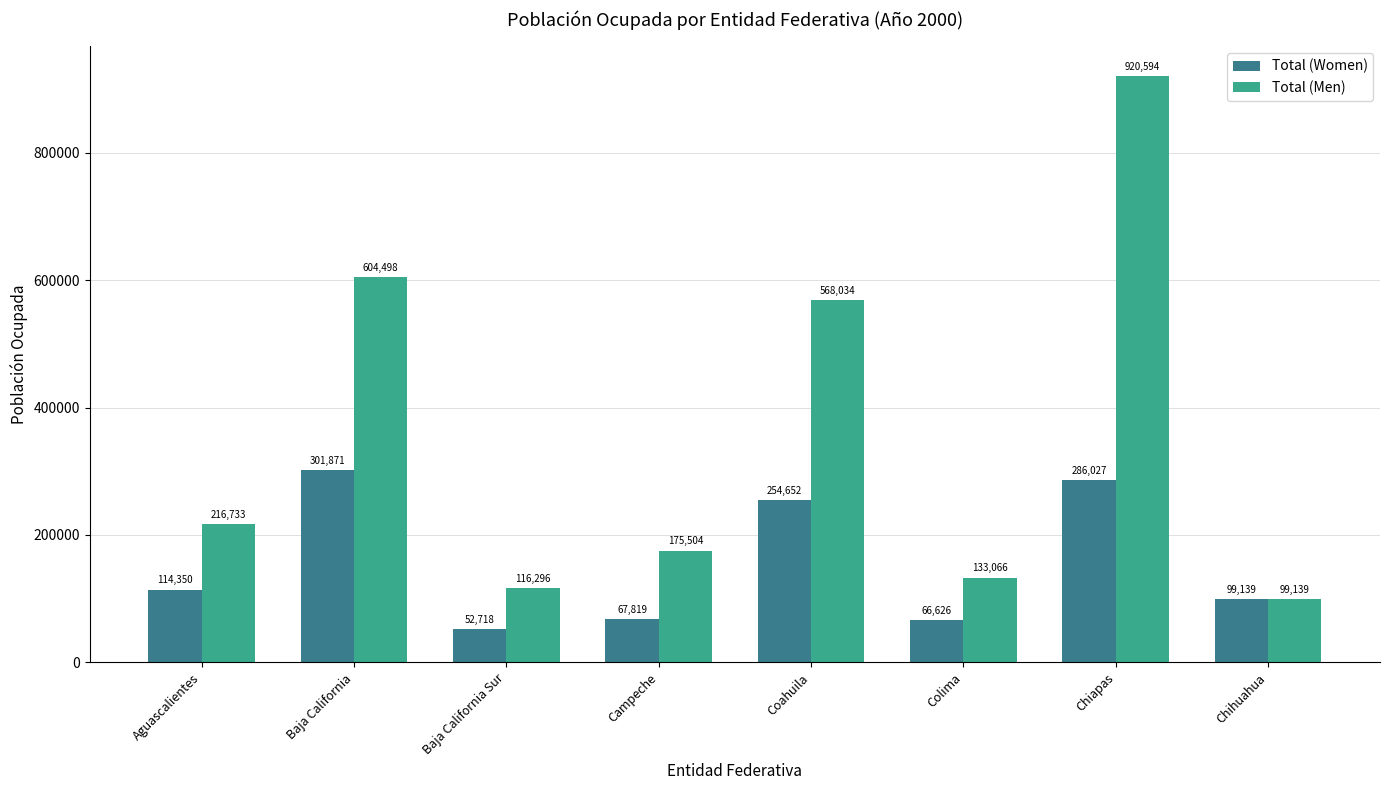

Reading left to right, extract all data points from this chart.

Total (Women): Aguascalientes=114350	Baja California=301871	Baja California Sur=52718	Campeche=67819	Coahuila=254652	Colima=66626	Chiapas=286027	Chihuahua=99139
Total (Men): Aguascalientes=216733	Baja California=604498	Baja California Sur=116296	Campeche=175504	Coahuila=568034	Colima=133066	Chiapas=920594	Chihuahua=99139